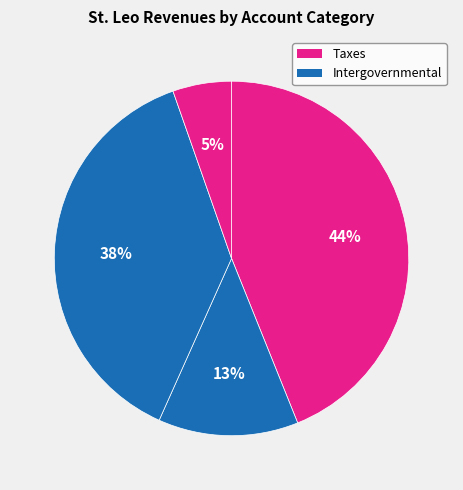

How many segments does this pie chart have?

4